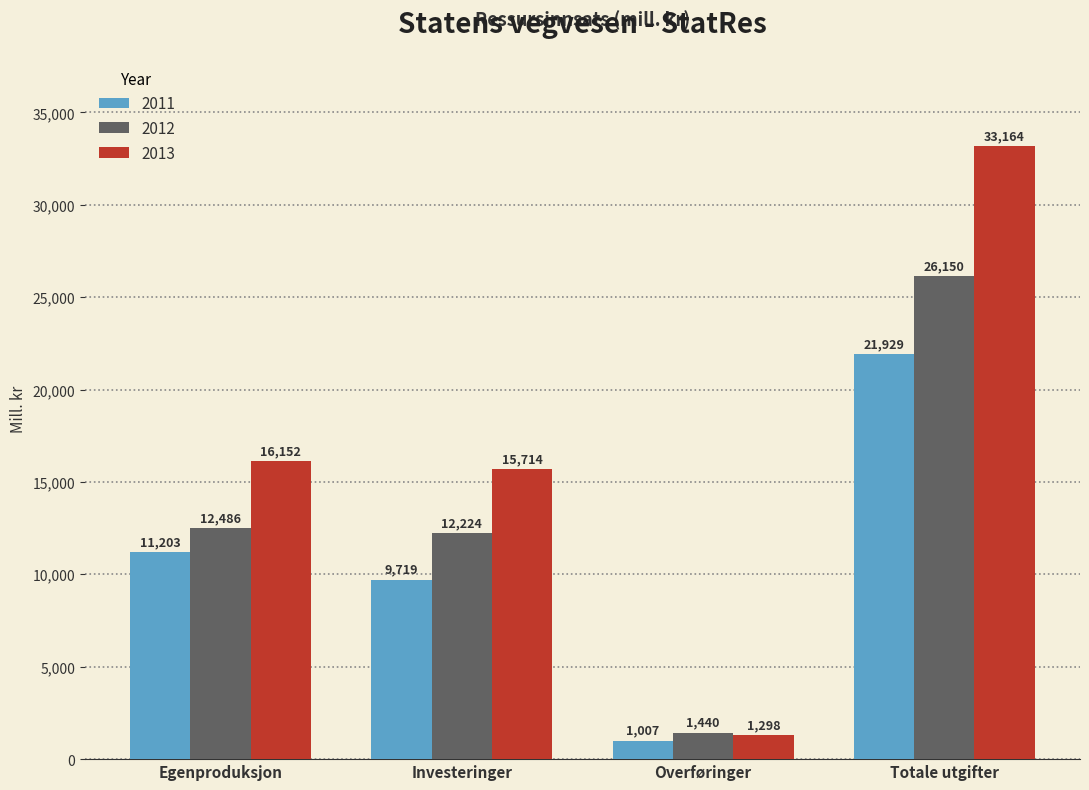

What is the label of the 1st bar from the left?

Egenproduksjon